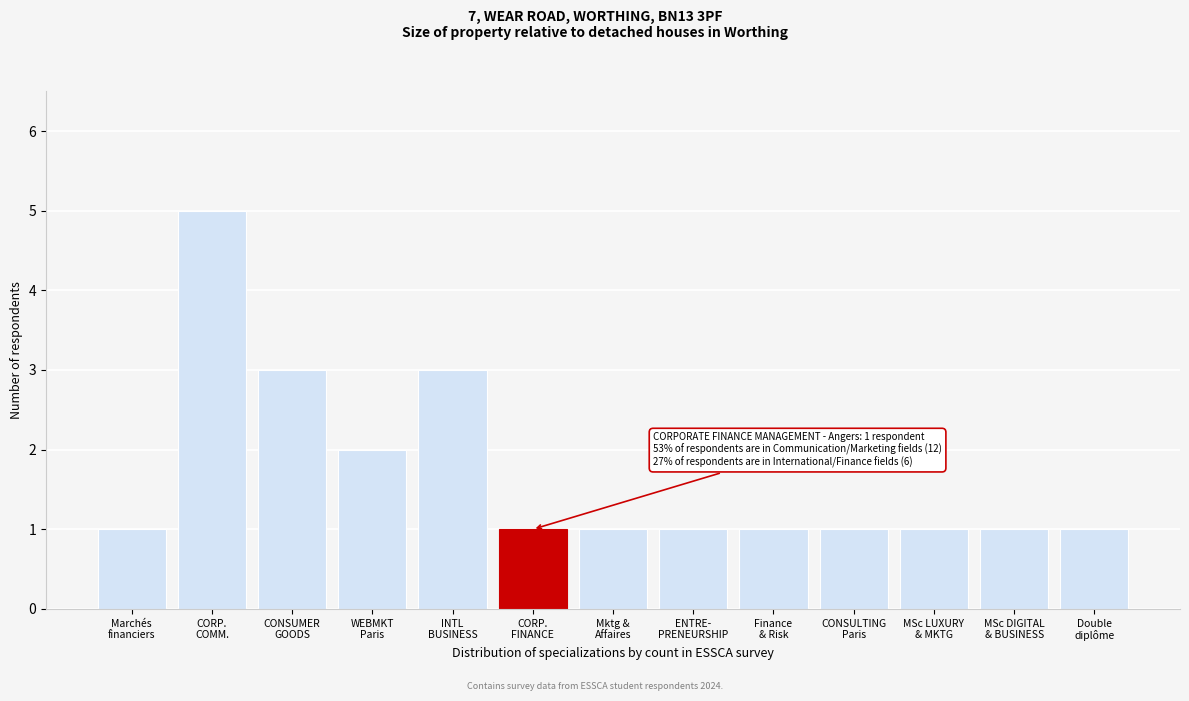

Reading left to right, extract all data points from this chart.

1	5	3	2	3	1	1	1	1	1	1	1	1